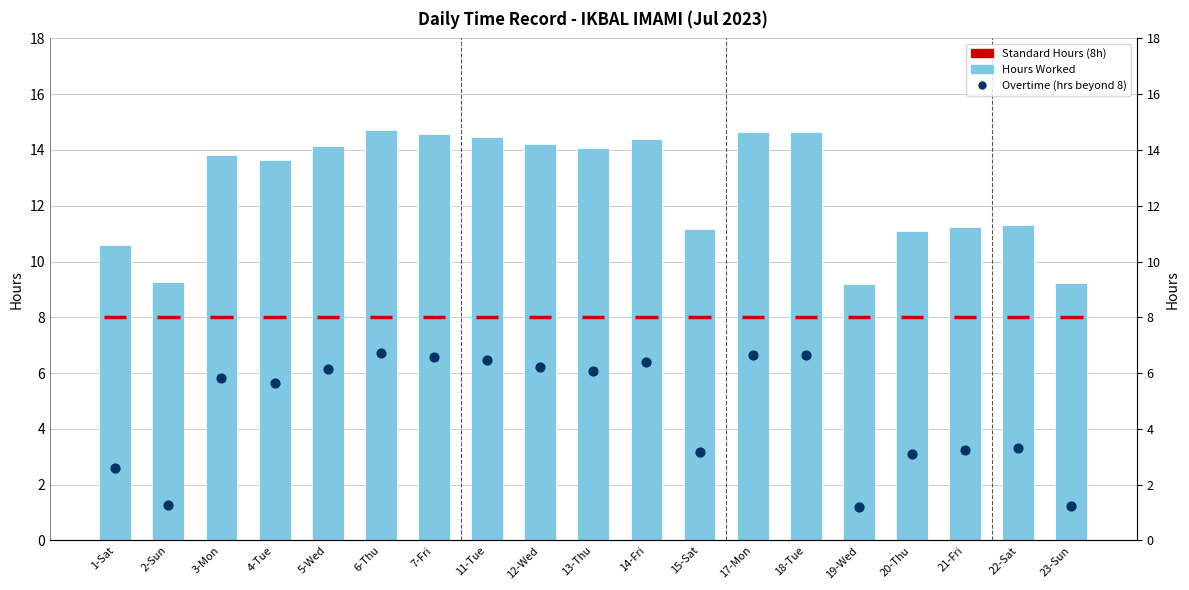

What is the change in value from 6-Thu to 12-Wed?

-0.5